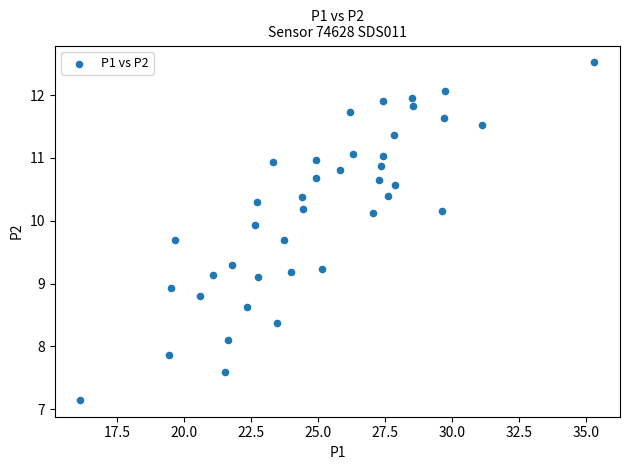

What is the range of X values (max minus min)?

19.2